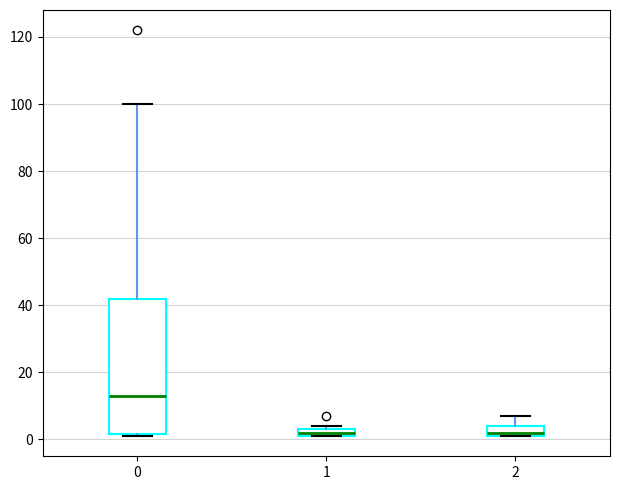

Where is the lower edge of the box at x = 1 on the y-axis? The values are not printed on the chart, so give them approximately, as read against the axis.

2